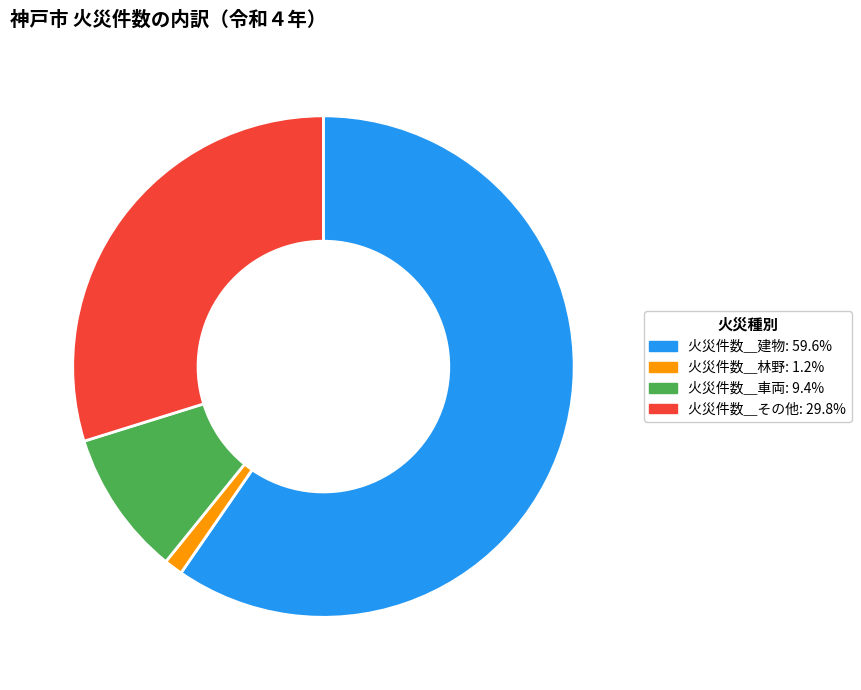

How many segments does this pie chart have?

4